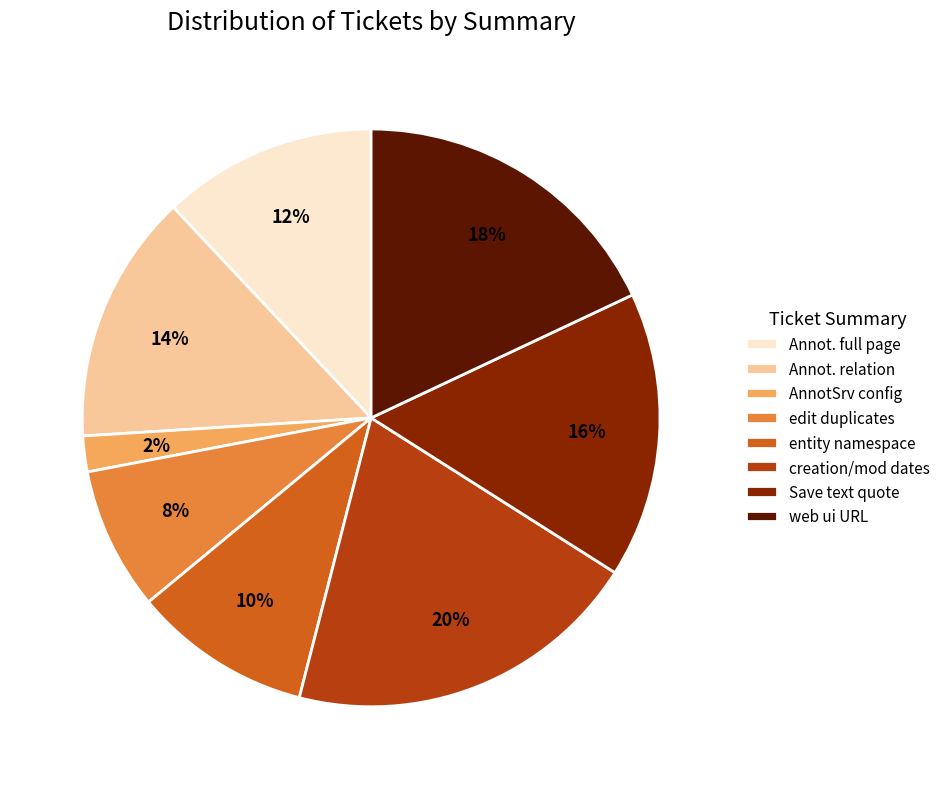

Which slice is the smallest?

AnnotSrv config